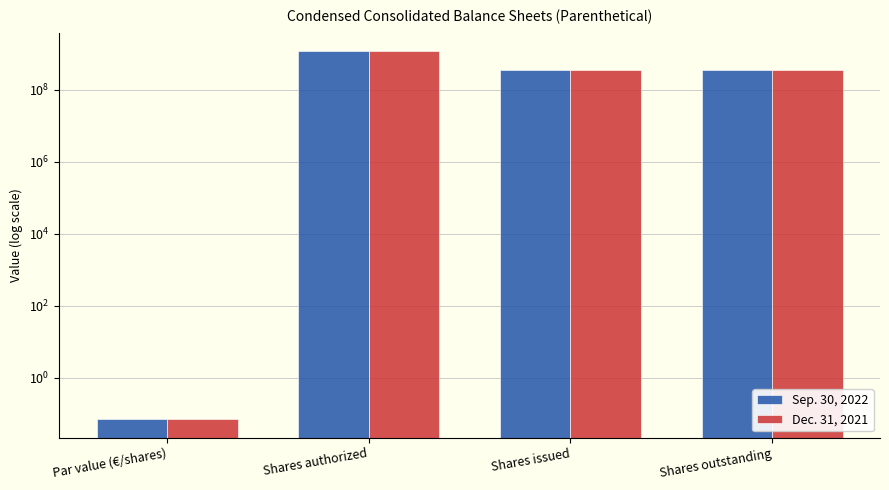

What is the difference between the Dec. 31, 2021 values at Shares issued and Shares authorized?

826532420.0